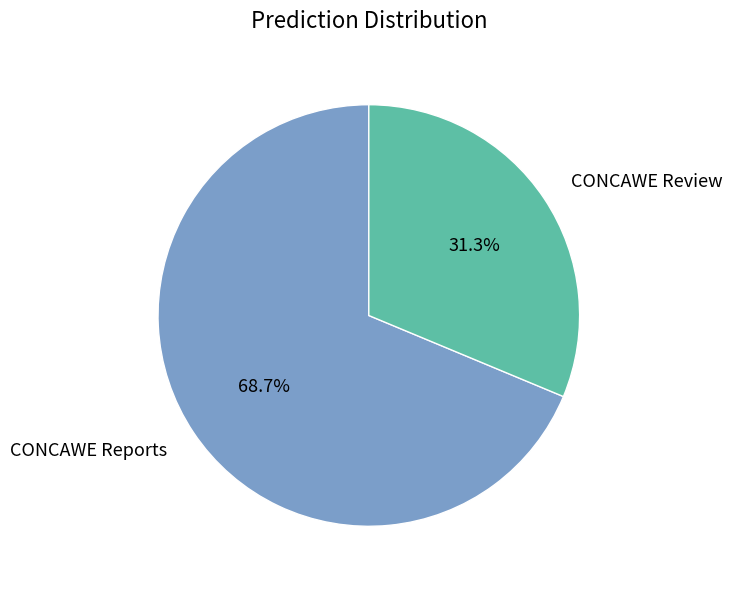

Rank the categories by value from lowest to highest.

CONCAWE Review, CONCAWE Reports